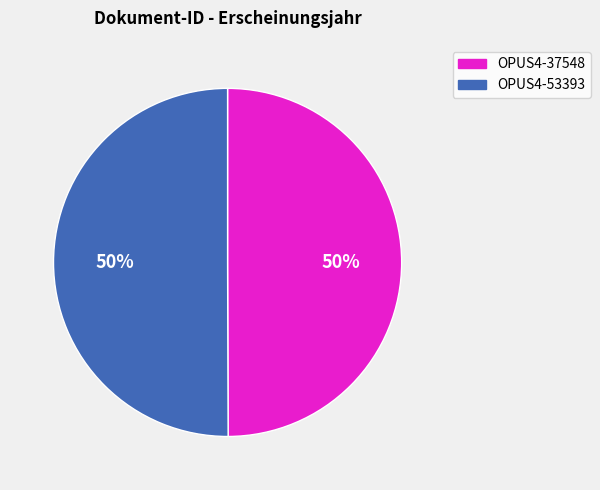

Combined, do OPUS4-37548 and OPUS4-53393 account for over 50%?

Yes